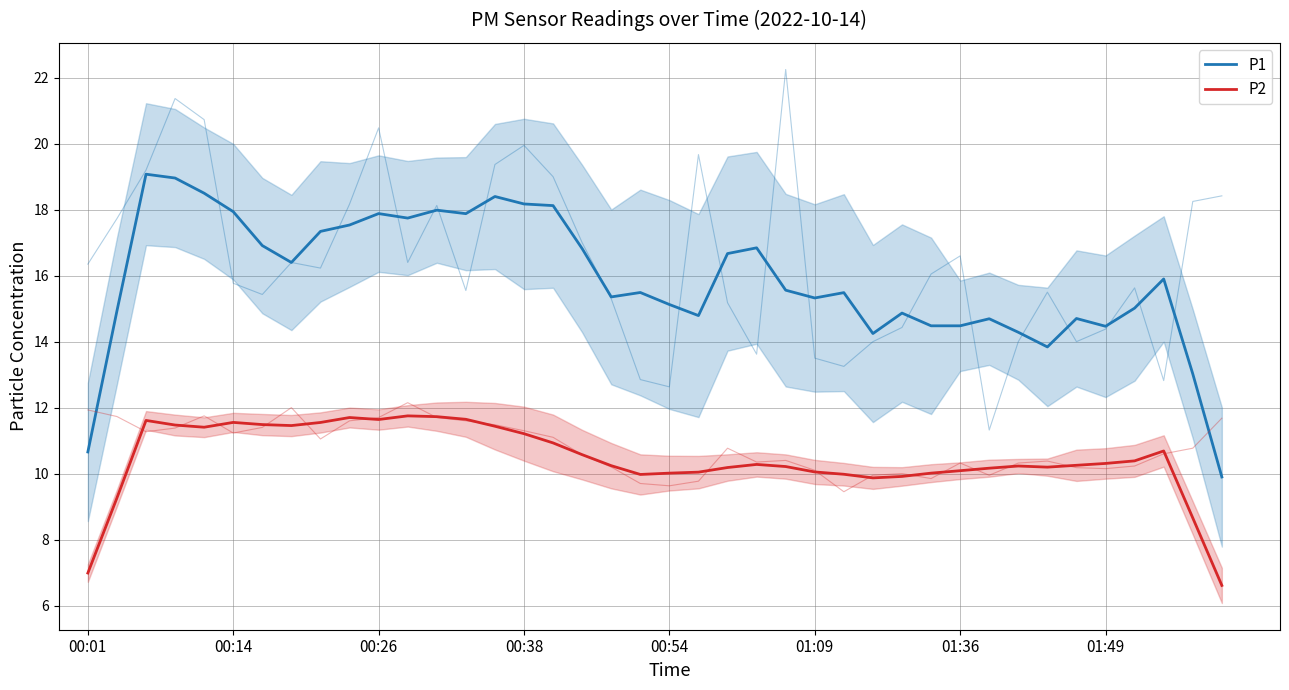

How many interior local peaks does the P1 series have?

11